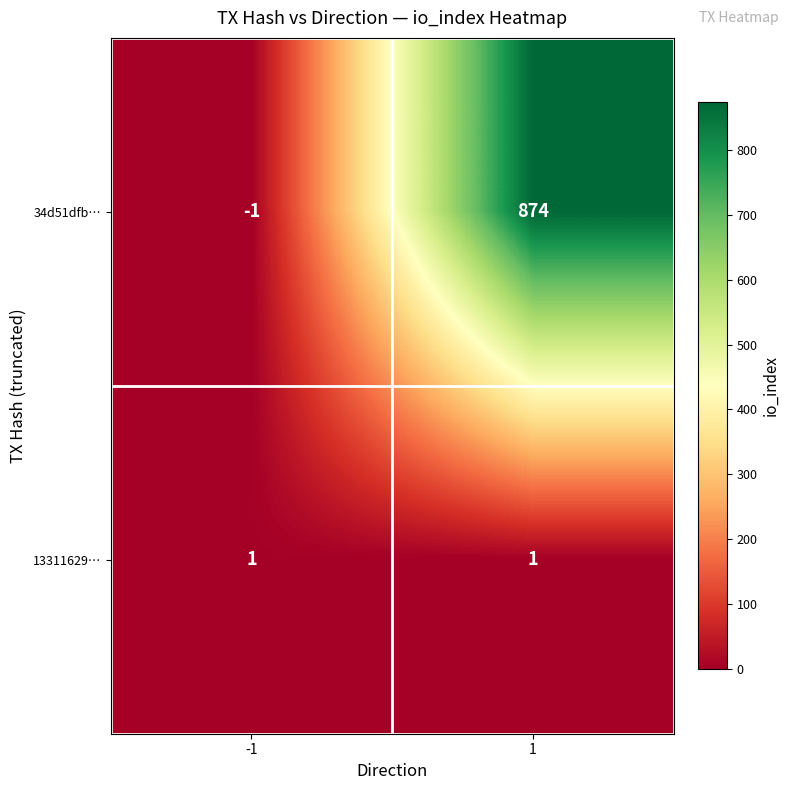

Which label corresponds to the smallest value in the chart?

-1